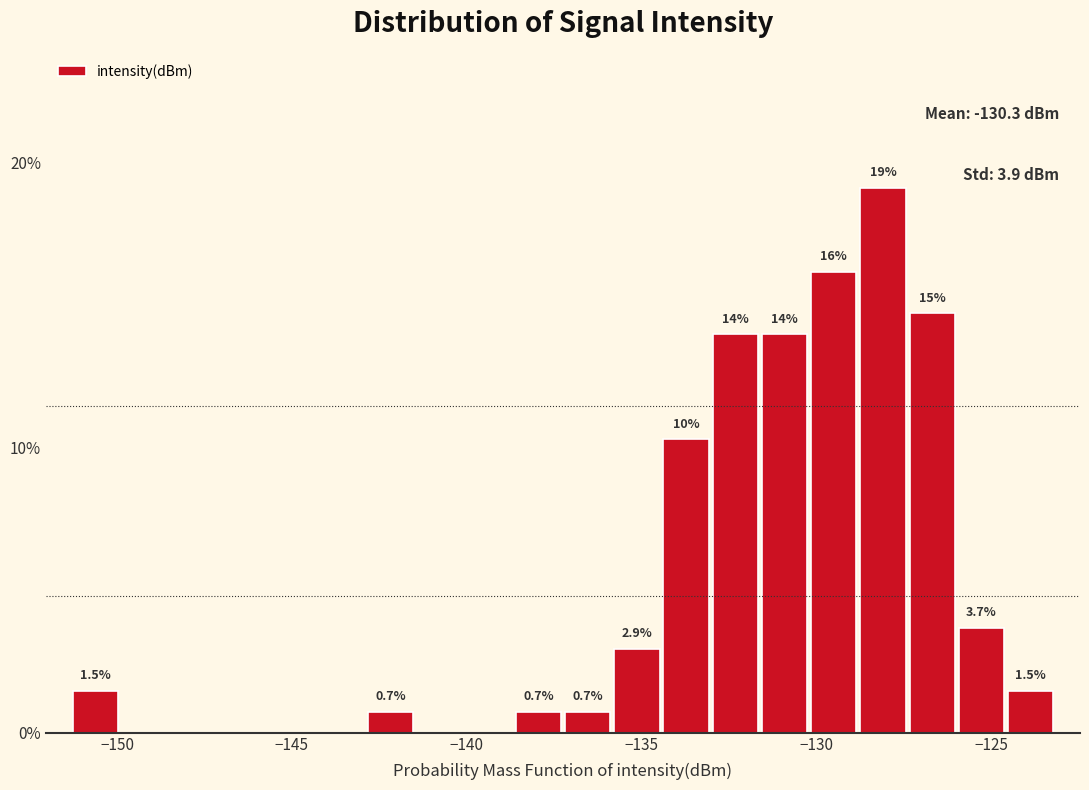

Read against the x-axis, roughly where is the centre of the tallest bar?

-128.0